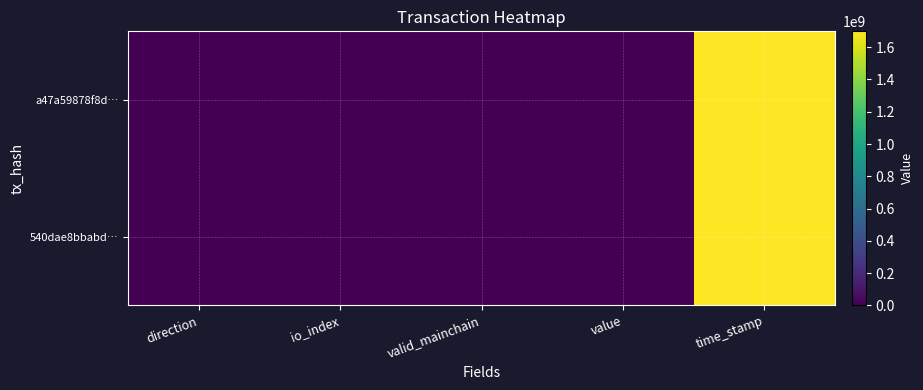

What is the difference between the highest and lowest values at direction?

2.0